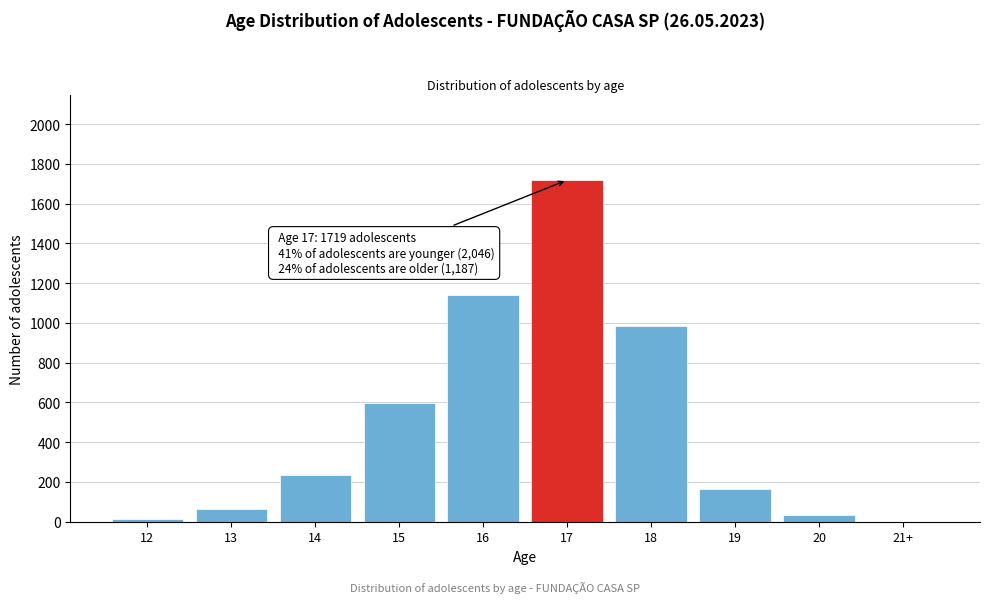

Reading left to right, list all the values displayed in this chart.

12=14	13=63	14=233	15=597	16=1139	17=1719	18=987	19=167	20=33	21+=0